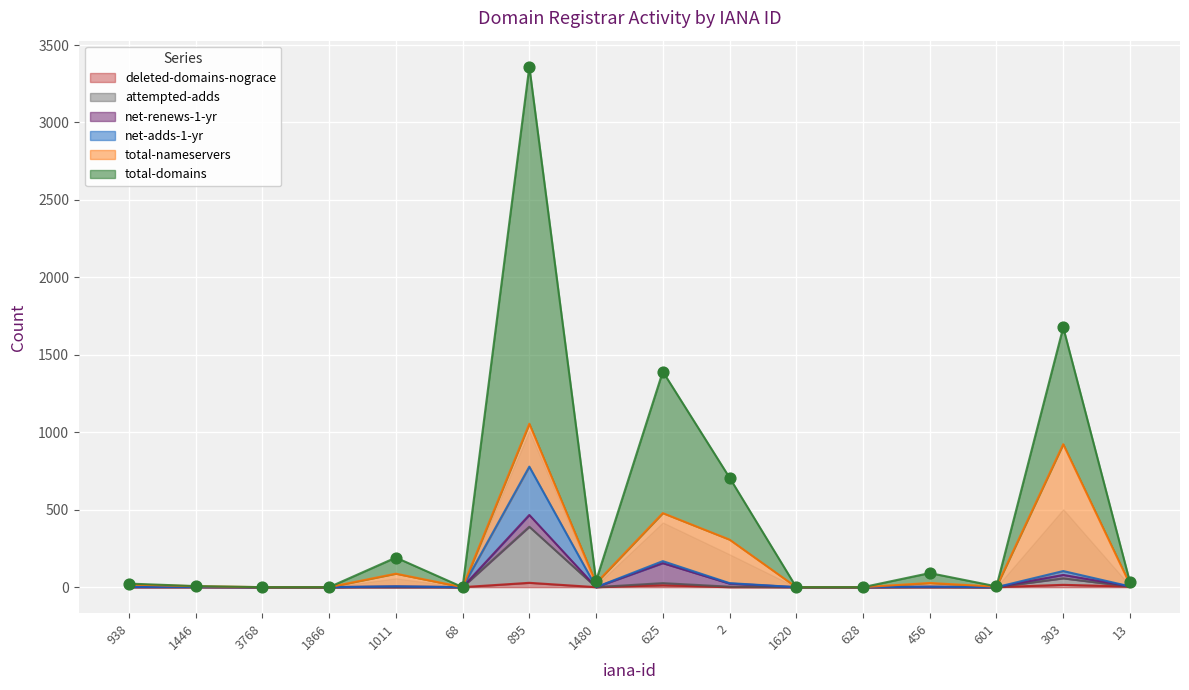

Is the value of deleted-domains-nograce at 1866 greater than the value of total-domains at 895?

No